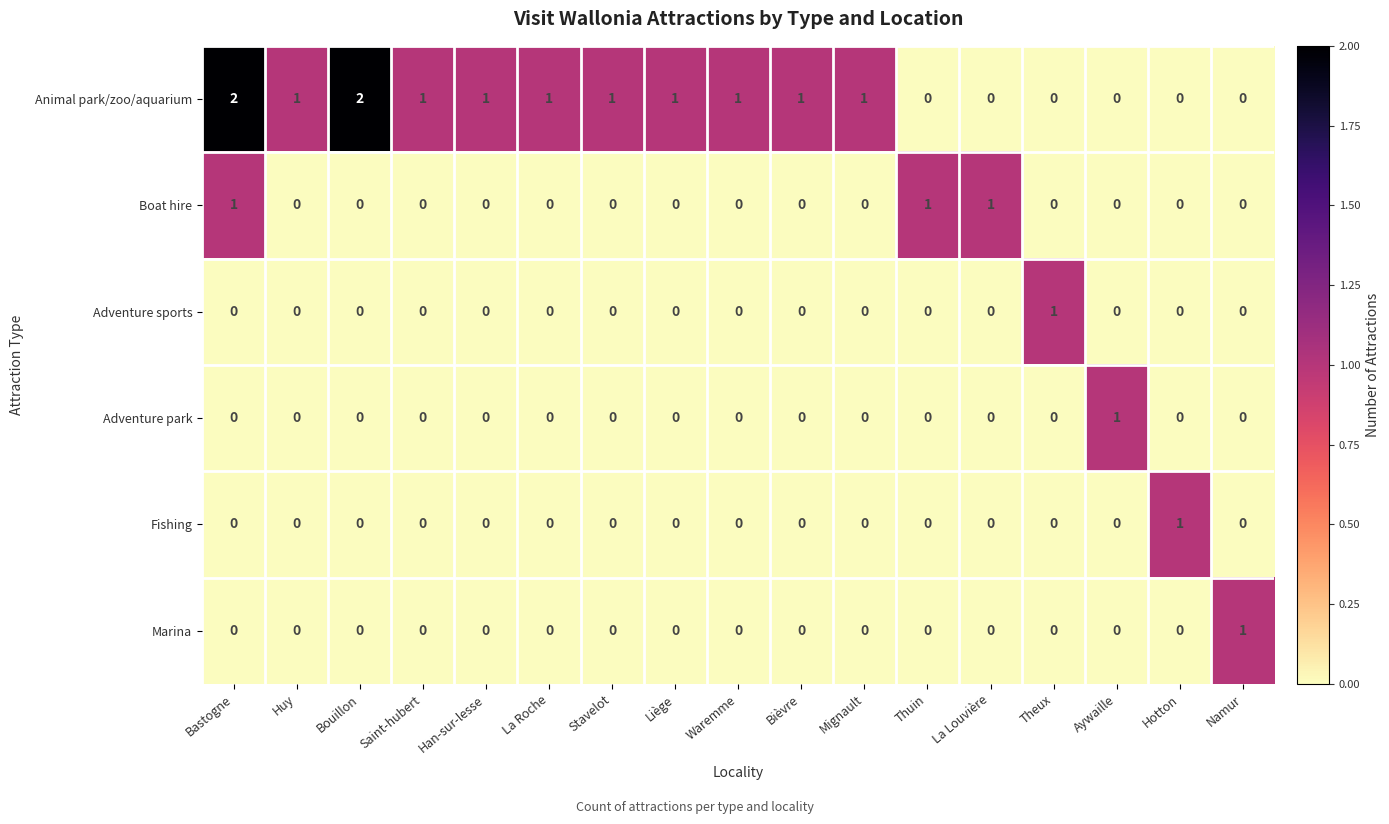

At which category is the sum across all series the highest?

Bastogne